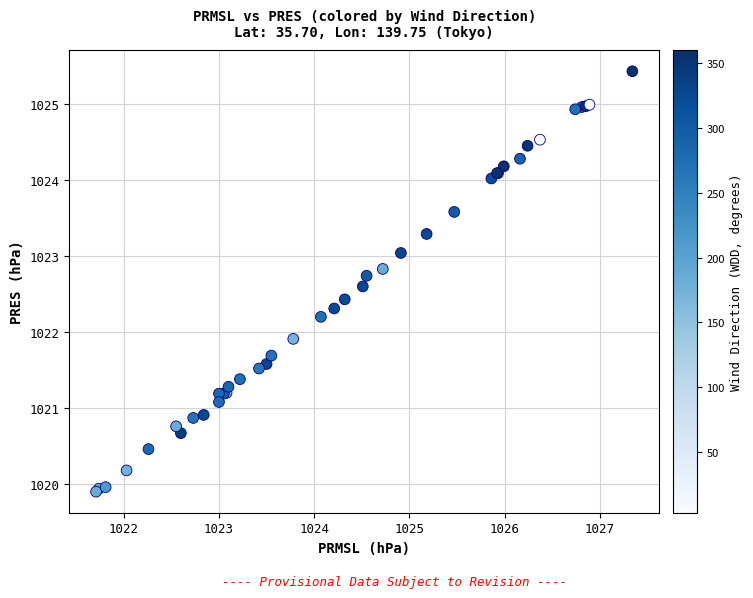

What Y value in the scatter plot is closest to 1022?

1021.9